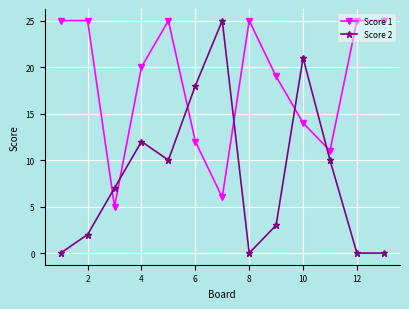

Rank the series by their average value, from highest to lowest.

Score 1, Score 2